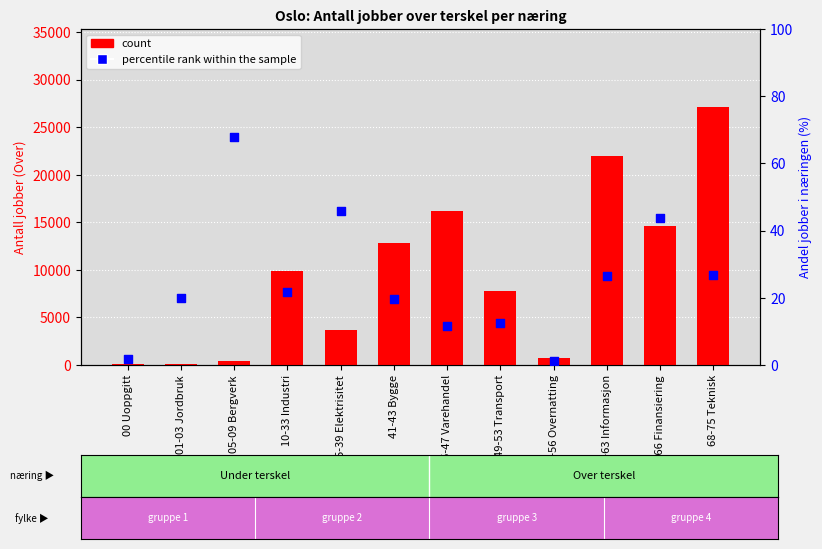

Which series reaches the maximum Y coordinate?

count